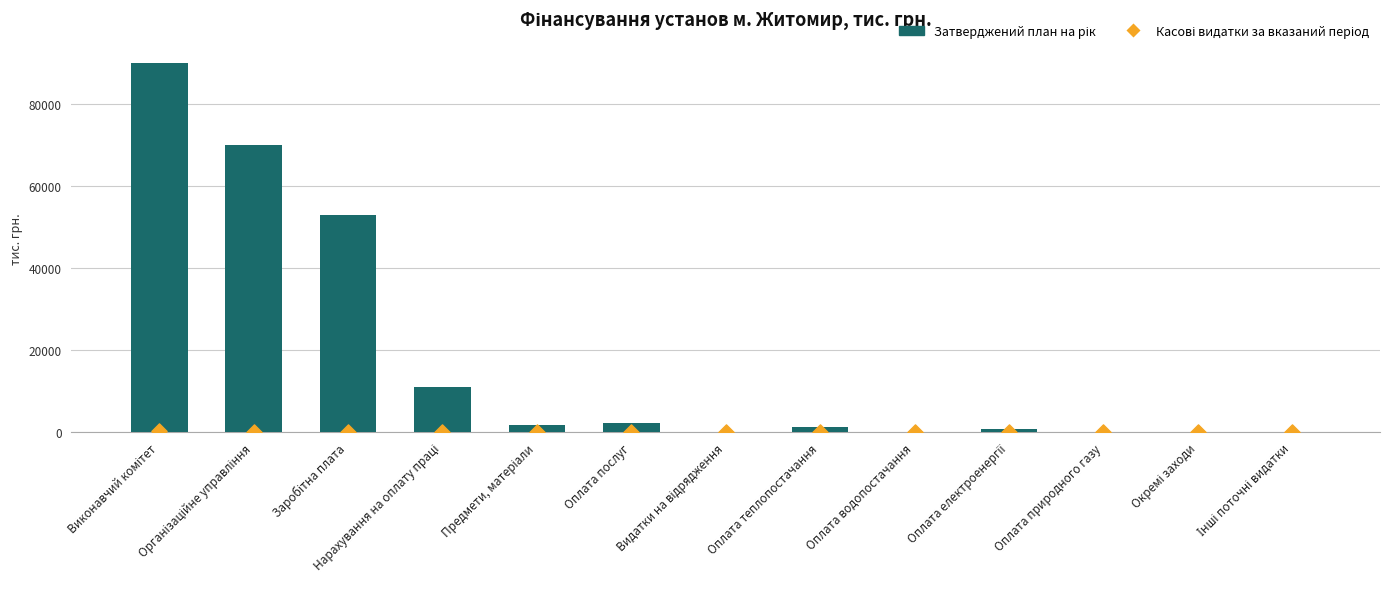

At which category is the sum across all series the highest?

Виконавчий комітет